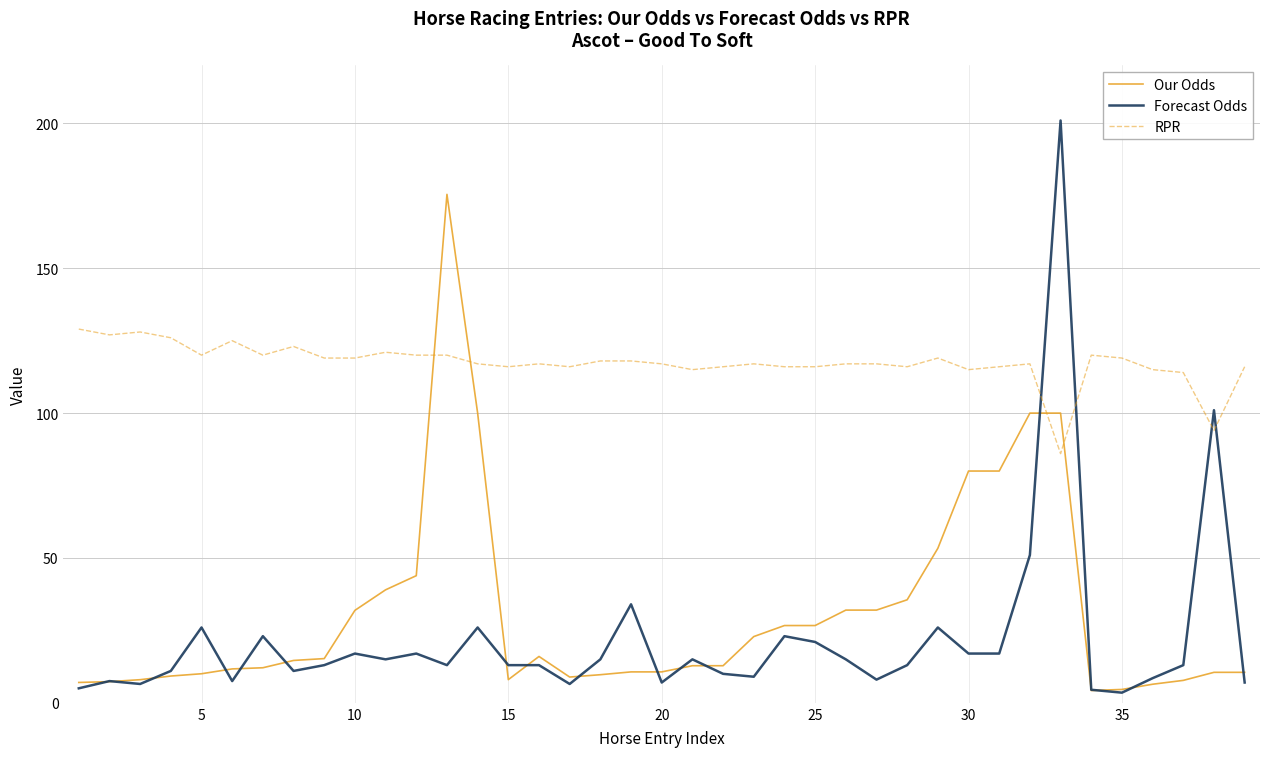

Which series has the largest total across all categories?

RPR